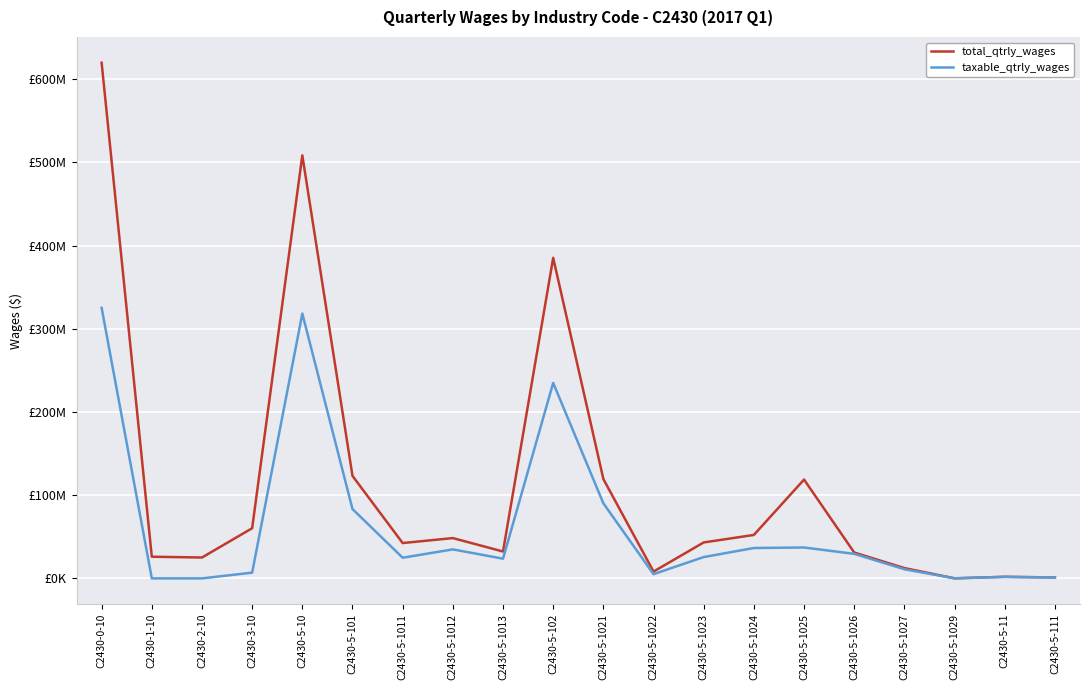

What is the greatest value displayed?

619816376